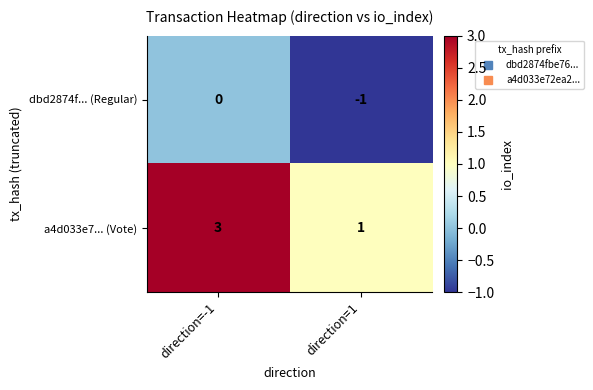

What is the sum of the a4d033e7... (Vote) values at direction=-1 and direction=1?

4